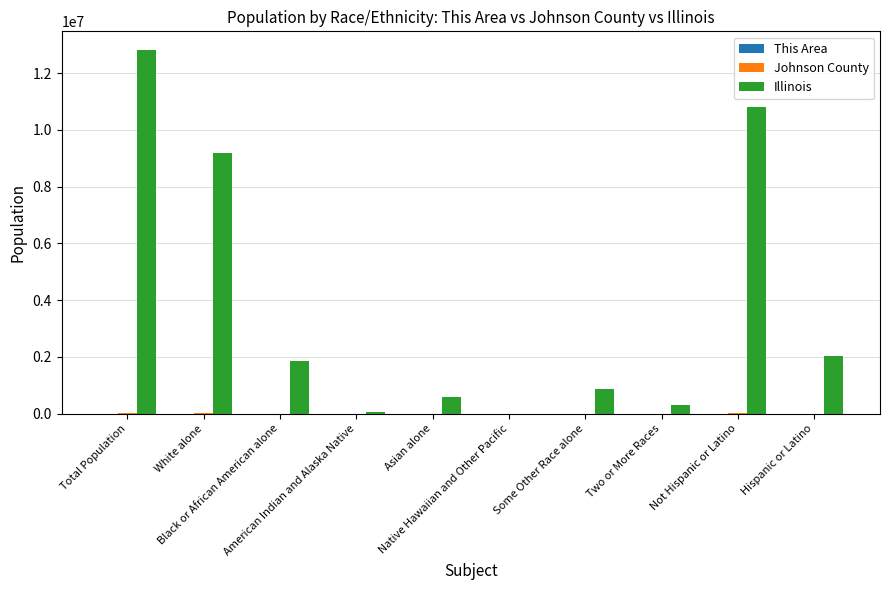

What is the greatest value displayed?

12830632